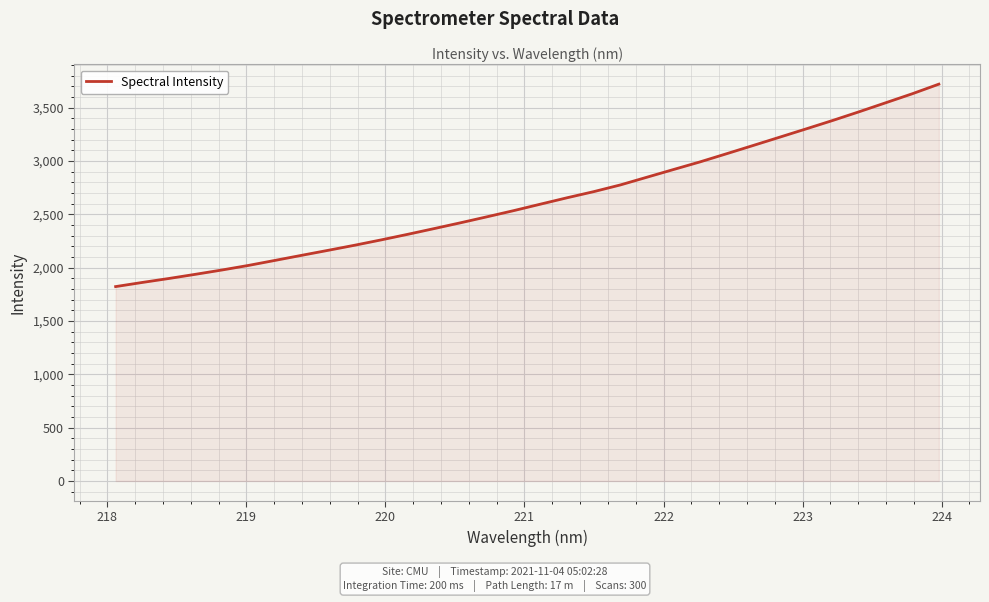

What is the difference between the maximum and minimum values?

1898.0